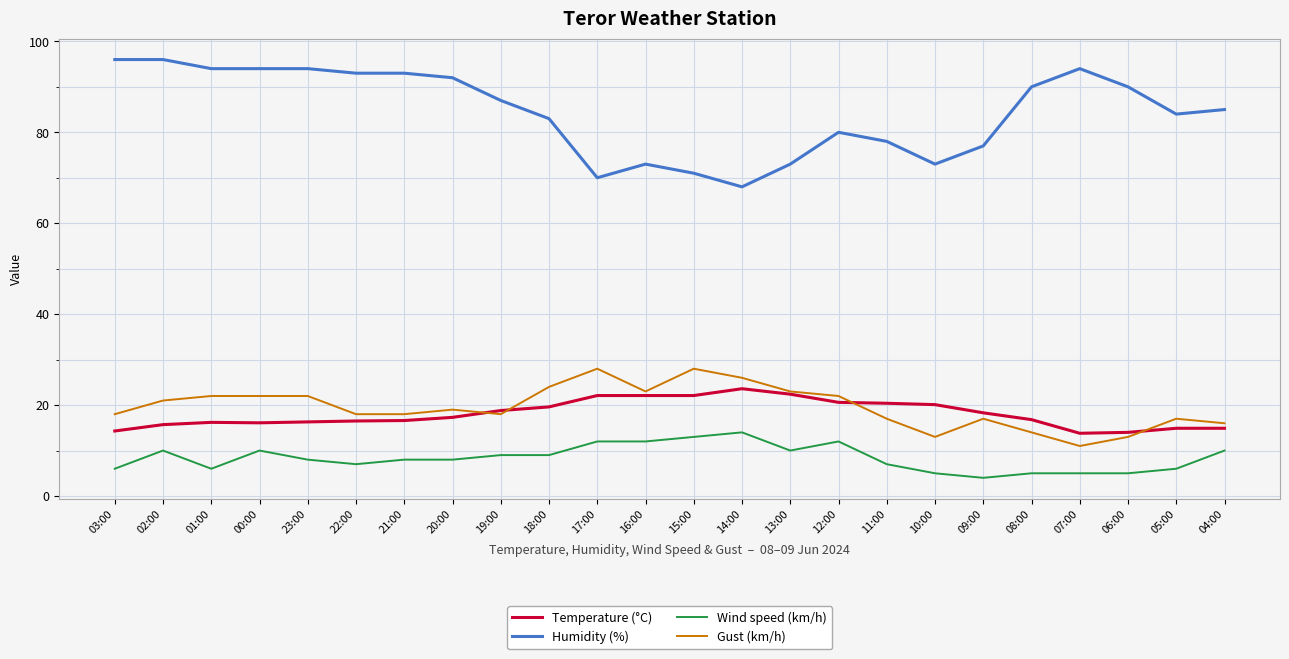

What is the minimum value shown in the chart?

4.0